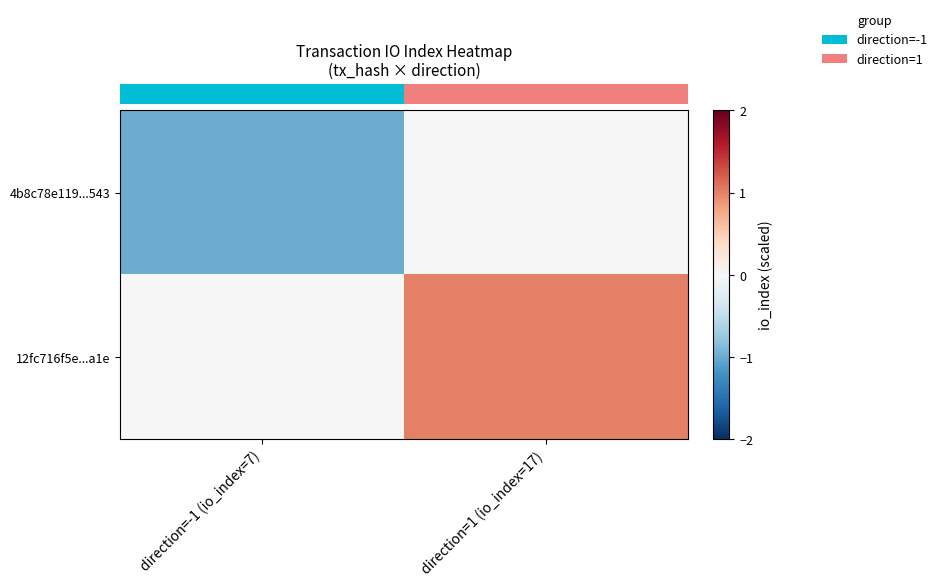

How many series are shown in this chart?

2